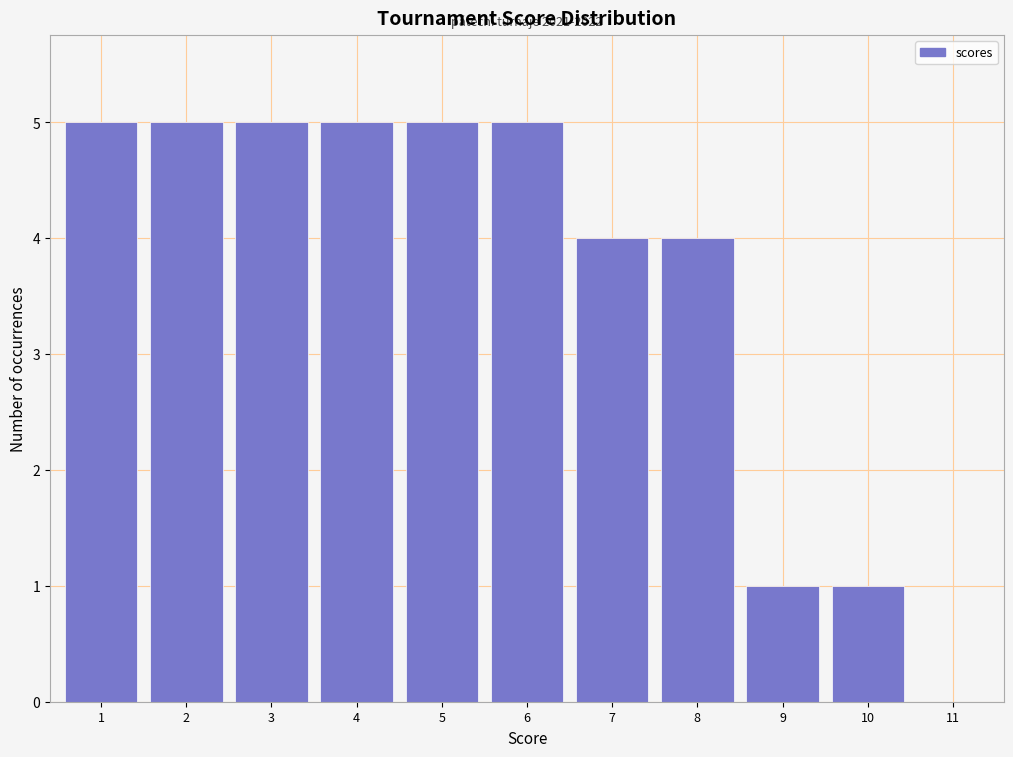

Reading right to left, what are all the values shown in this chart?

11=0	10=1	9=1	8=4	7=4	6=5	5=5	4=5	3=5	2=5	1=5